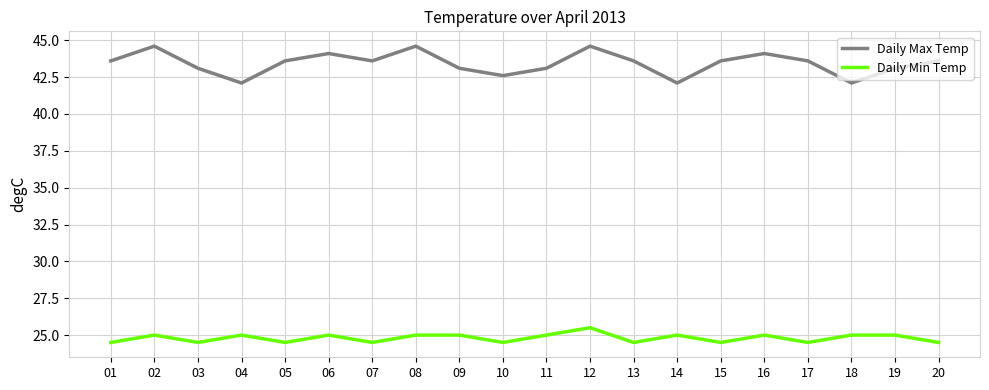

Rank the series at 01 from lowest to highest value.

Daily Min Temp, Daily Max Temp